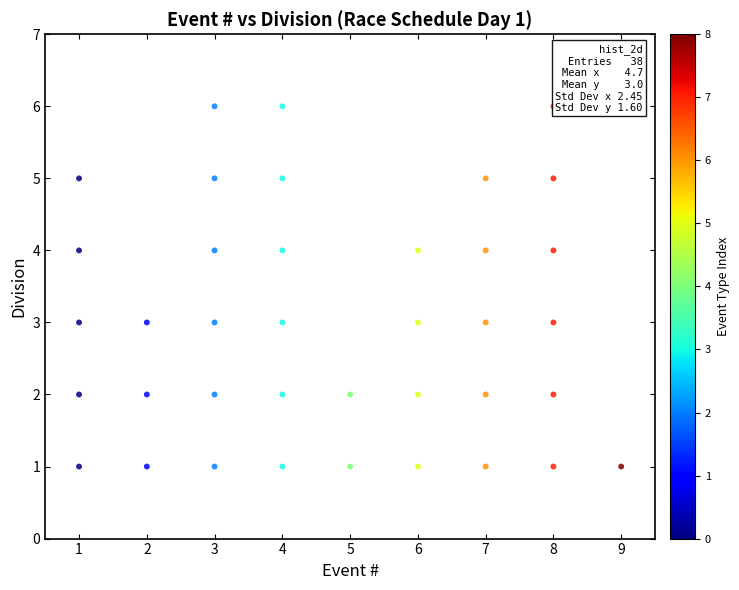

What is the range of Y values (max minus min)?

5